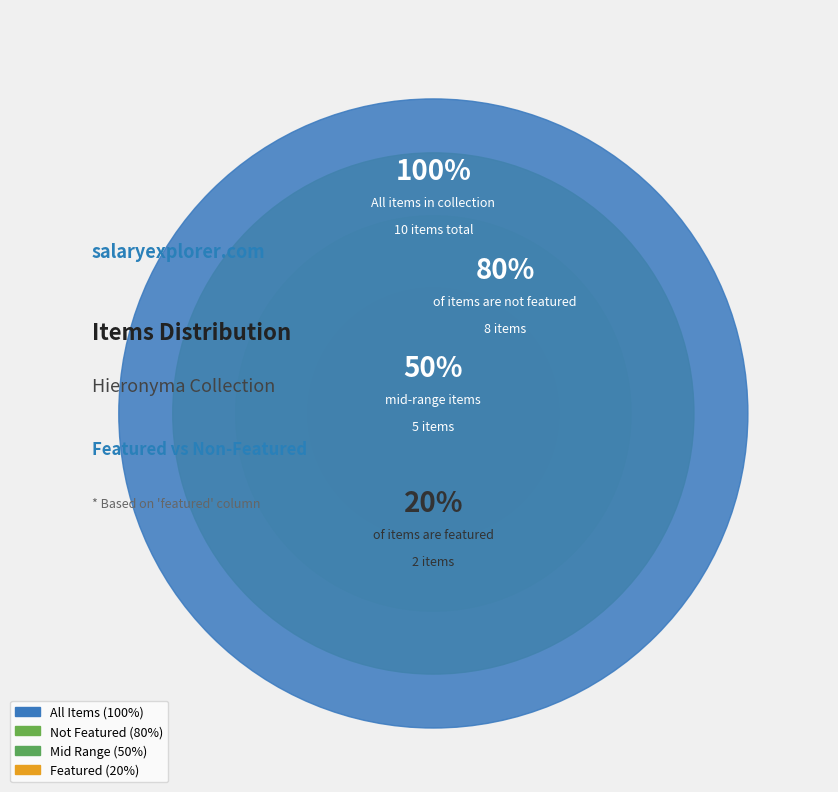

The Hormisda I Papa Campanus slice represents 14% of the pie. True or false?

False